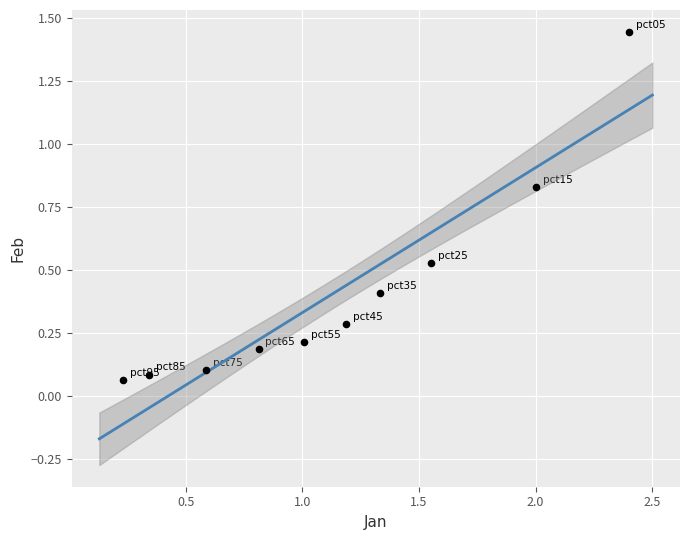

What is the average X value?

1.1